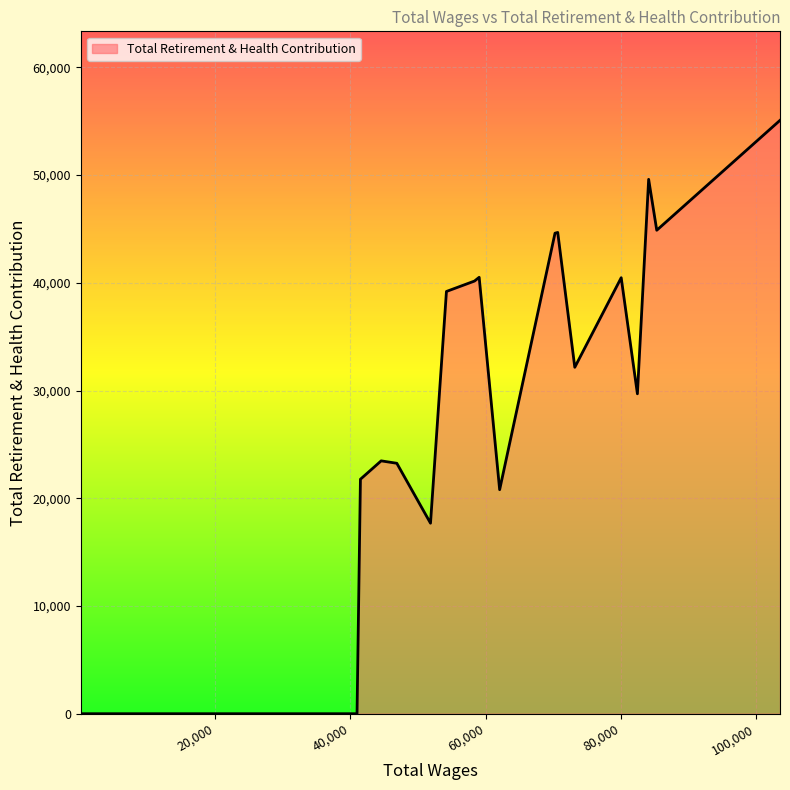

At which category does the chart reach its minimum across all series?

40973.53